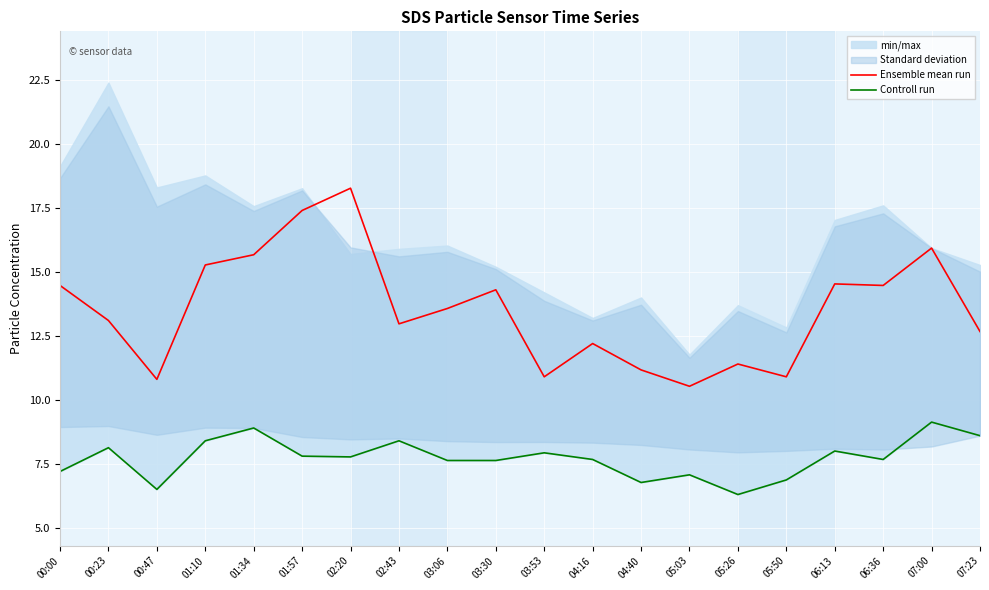

At how many categories does at least one series exceed 10?

20